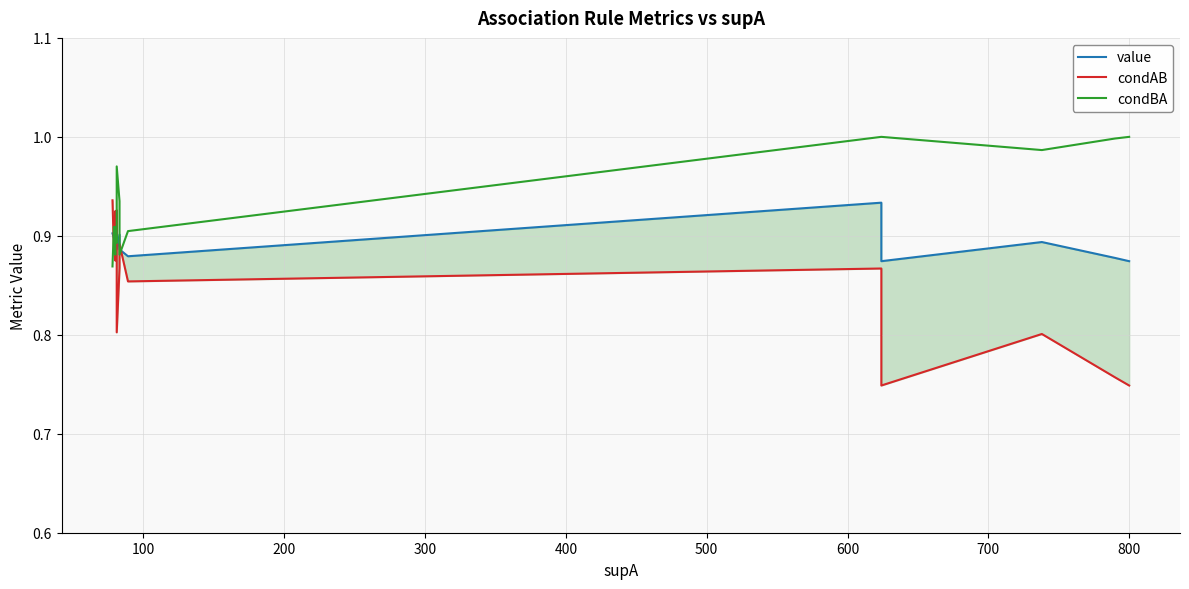

True or false: condAB has a value of 1.4 at 100.

False